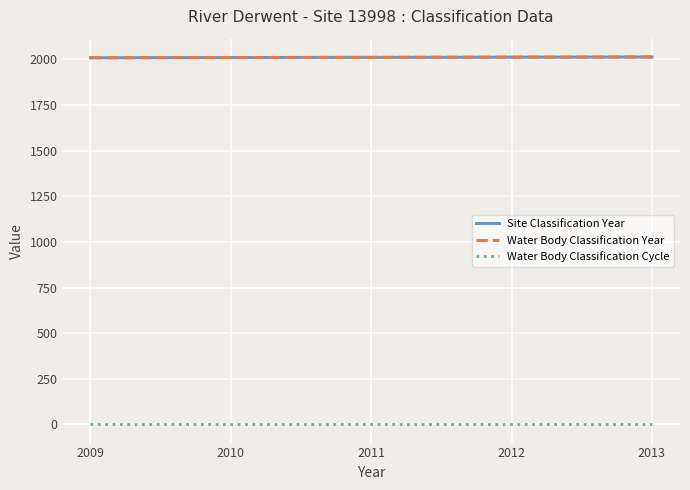

True or false: Water Body Classification Year and Site Classification Year cross at least once.

False